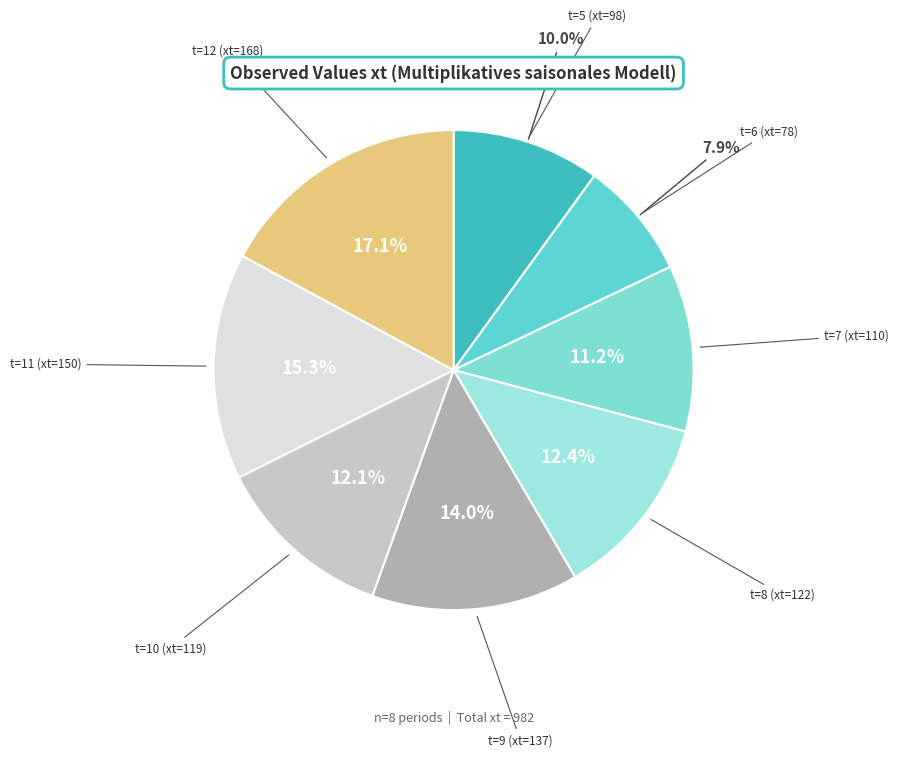

To the nearest percent, what is the difference between the largest and smallest slice percentages?

9%